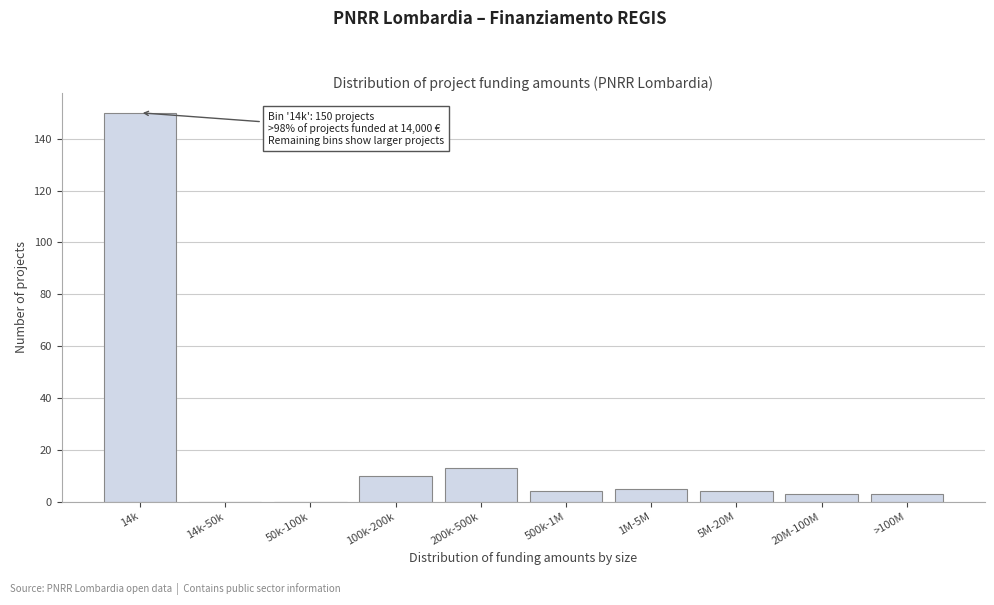

Reading left to right, what are all the values shown in this chart?

14k=150	14k-50k=0	50k-100k=0	100k-200k=10	200k-500k=13	500k-1M=4	1M-5M=5	5M-20M=4	20M-100M=3	>100M=3